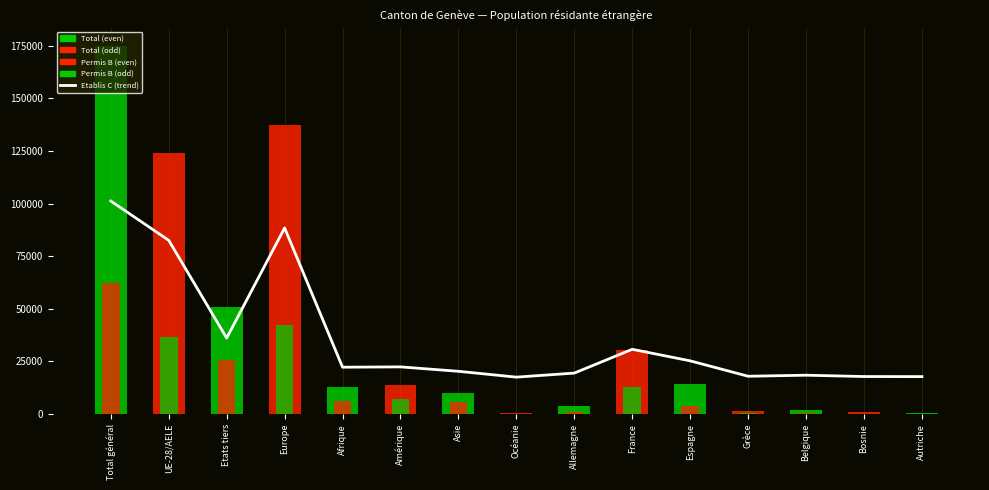

At which label does Total reach its peak?

Total général